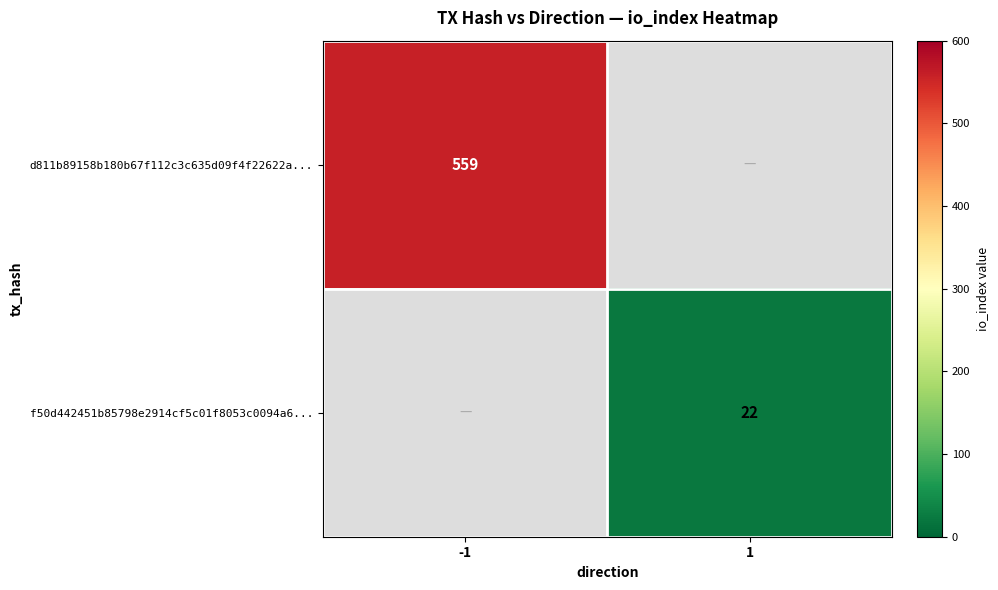

Is it true that d811b89158b180b67f112c3c635d09f4f22622a... equals 863 at -1?

False